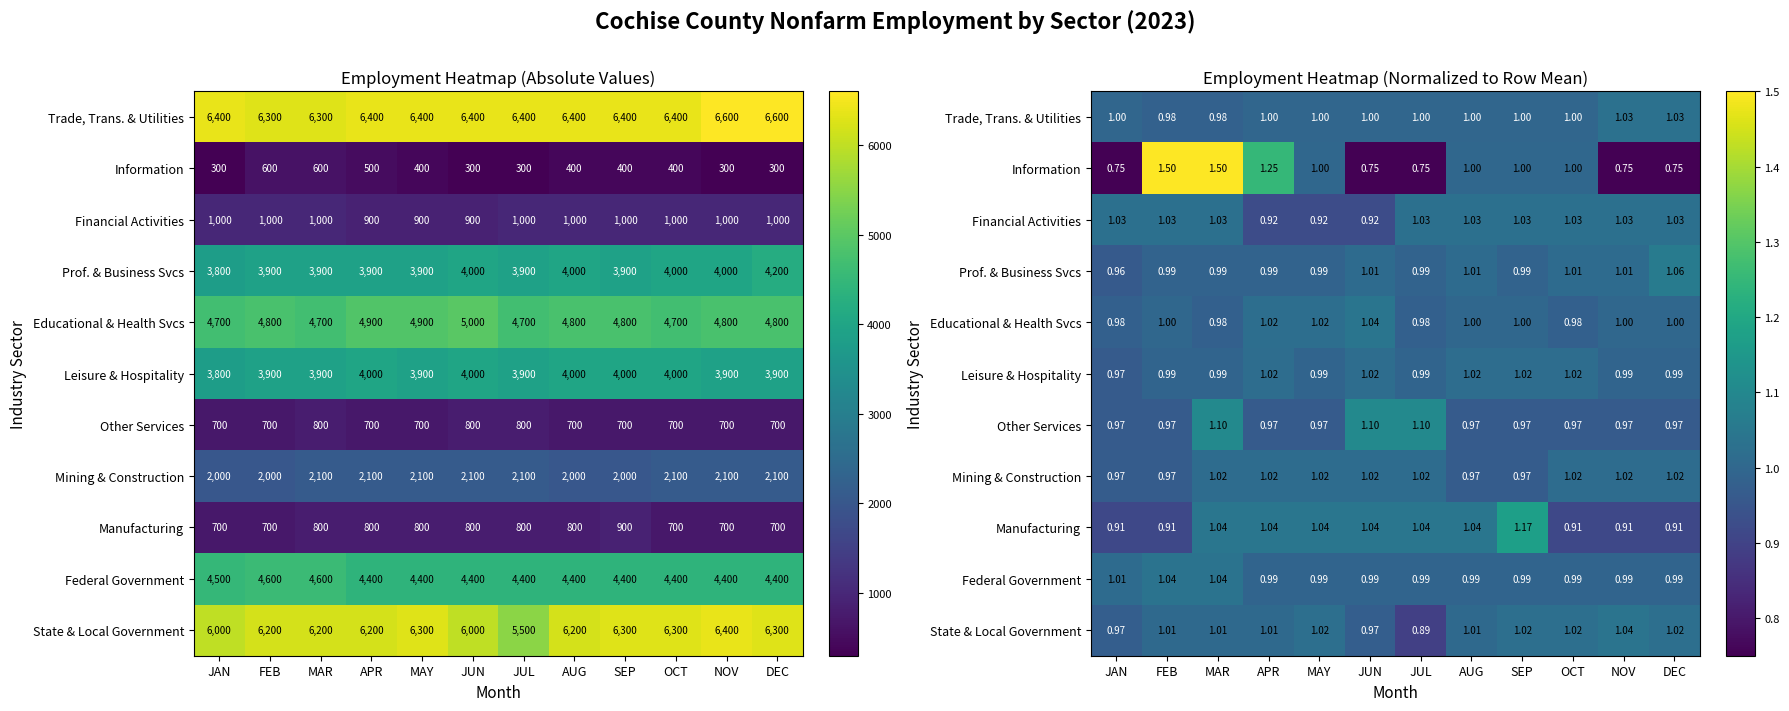

The Mining & Construction series shows 1.0 at DEC. True or false?

True